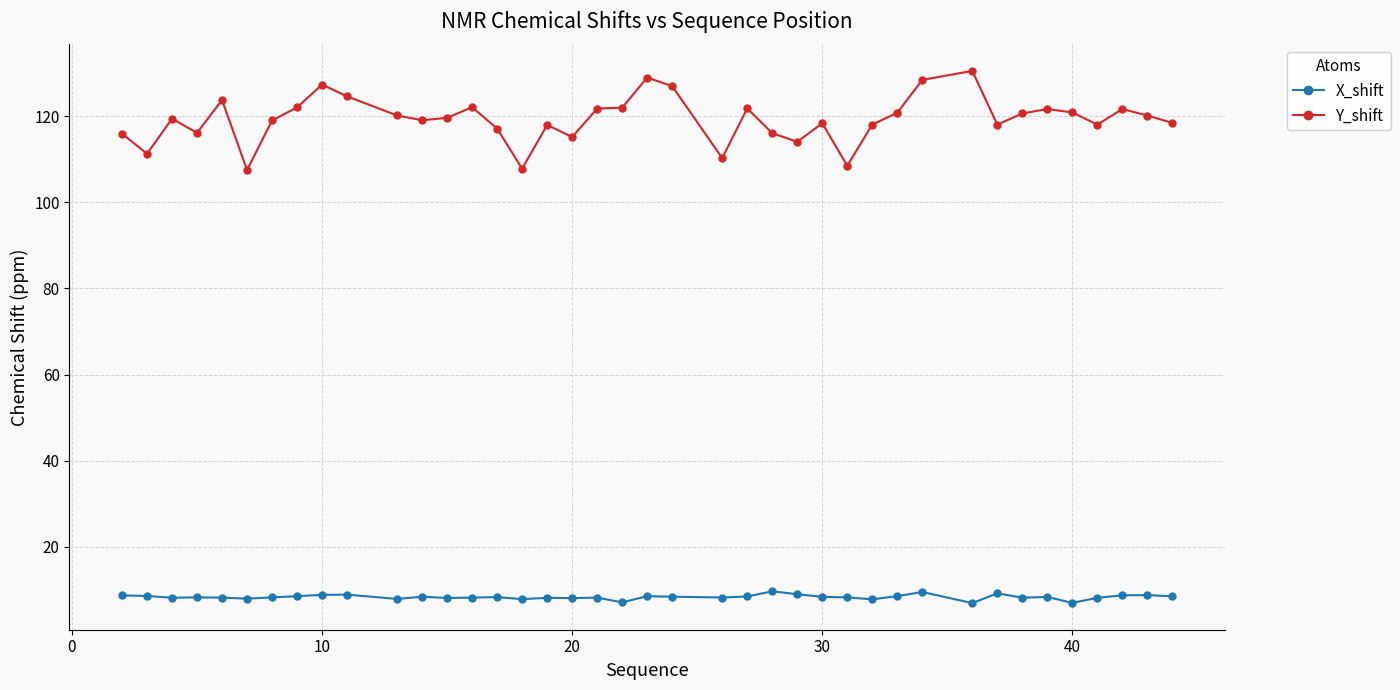

Rank the series by their average value, from lowest to highest.

X_shift, Y_shift